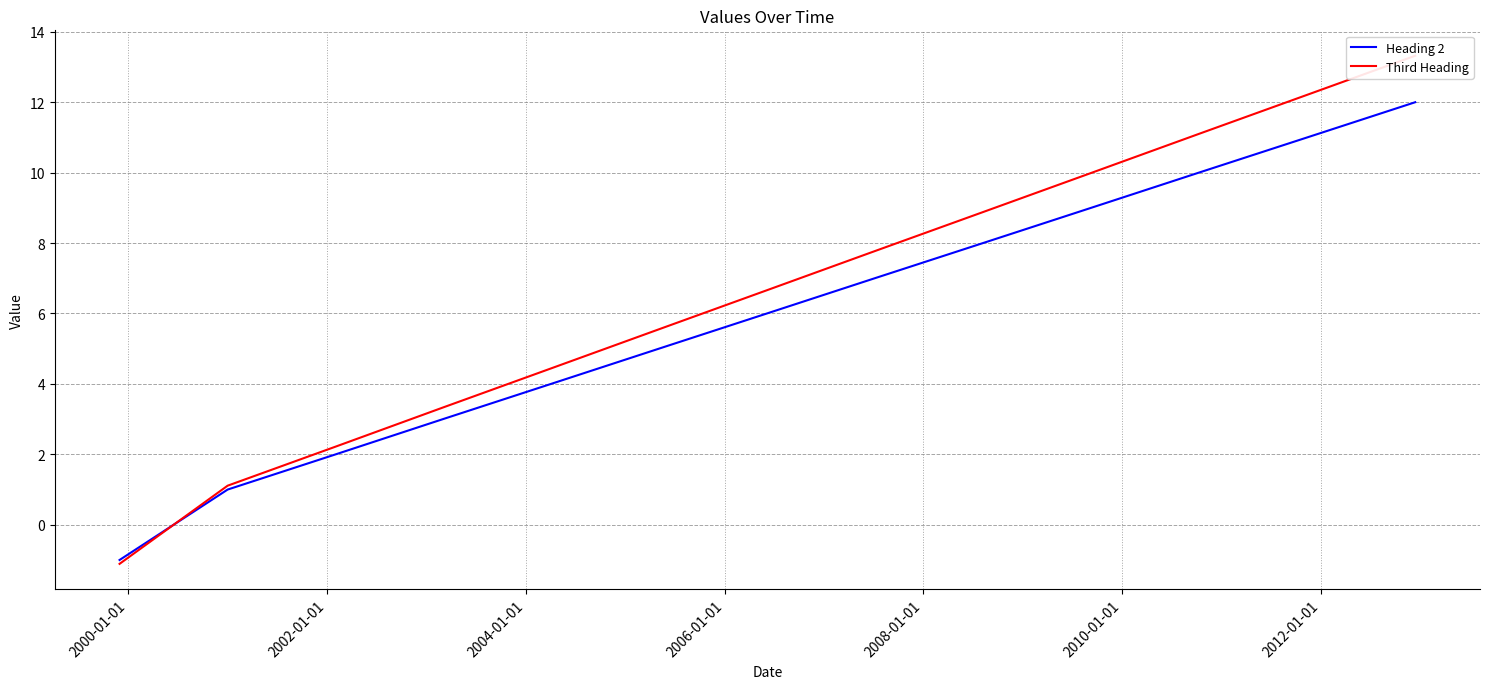

How many data points in Heading 2 are less than 6?

6